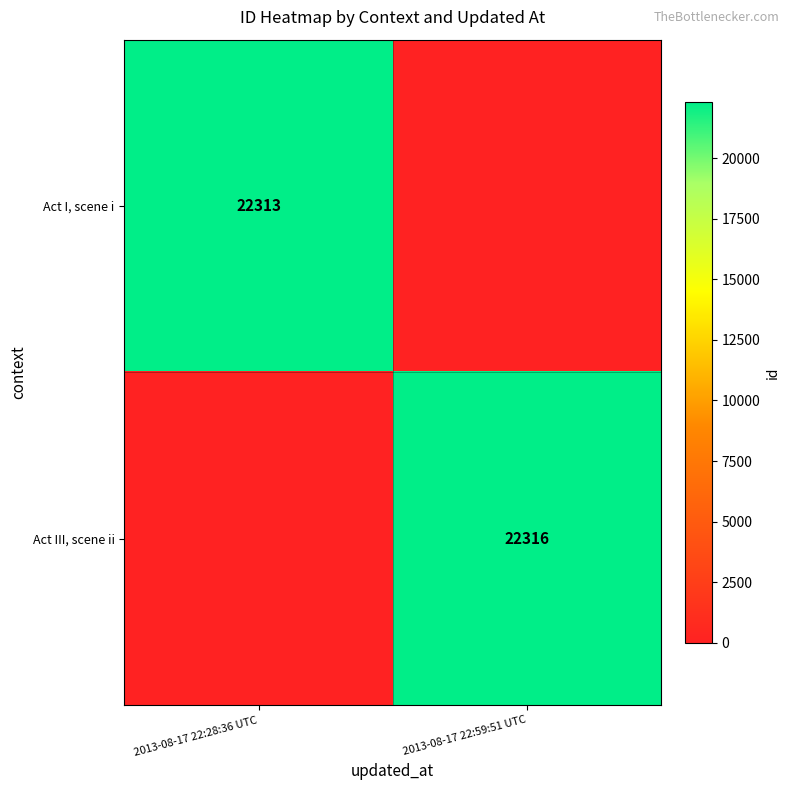

Which label corresponds to the smallest value in the chart?

2013-08-17 22:59:51 UTC